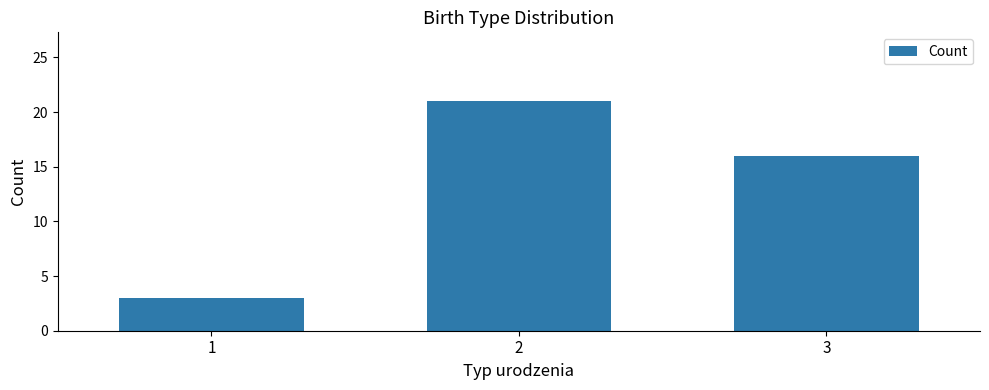

The value at 3 is 16. True or false?

True